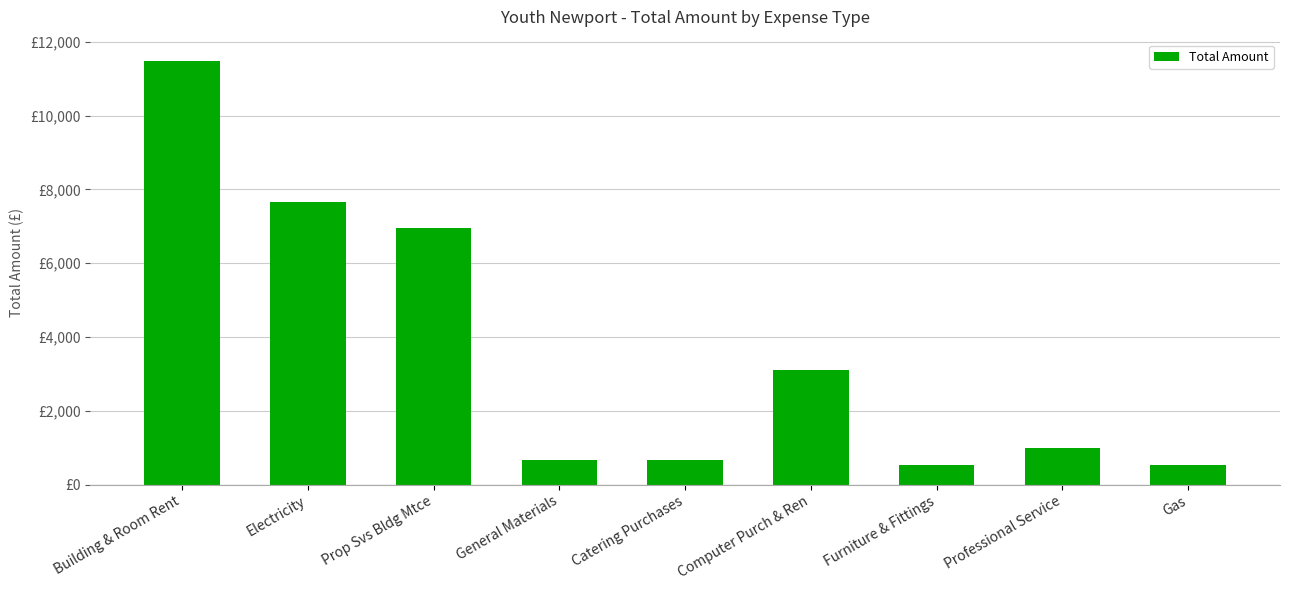

Are the bars horizontal?

No